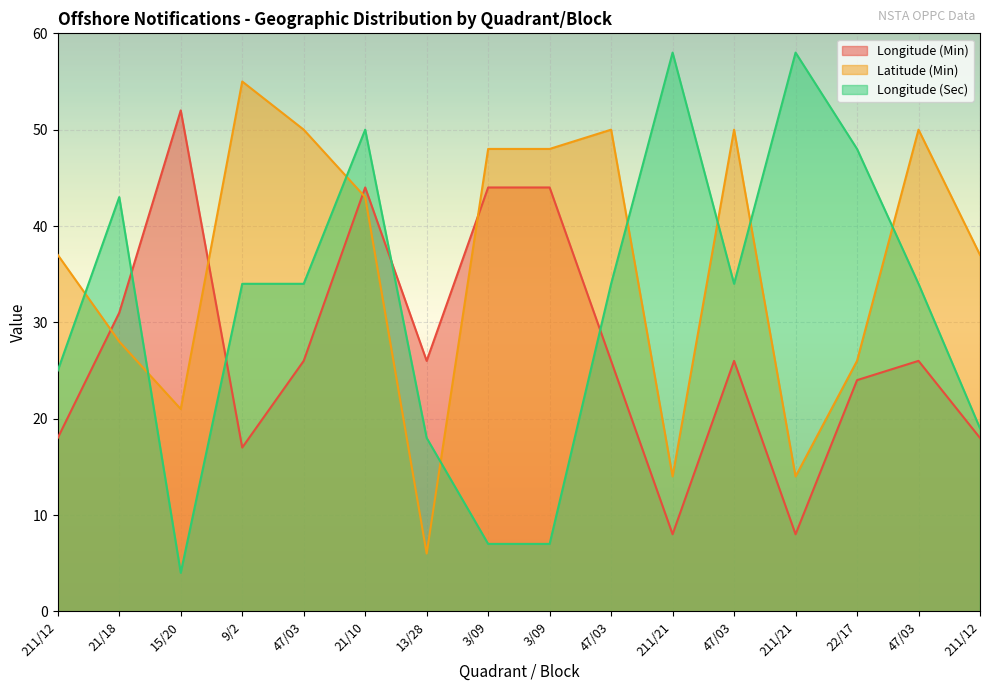

At which label does Latitude (Min) first exceed 43?

9/2